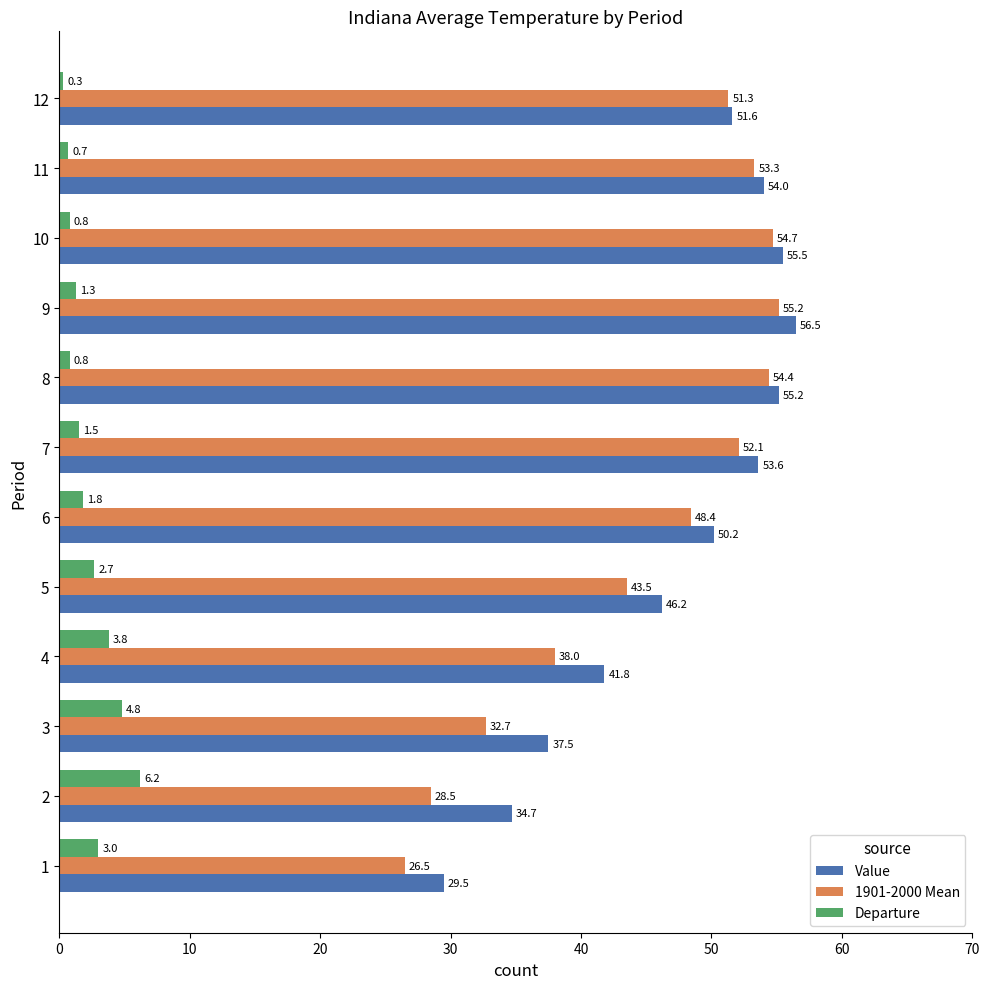

What is the spread (max minus min) of values at 8?

54.4